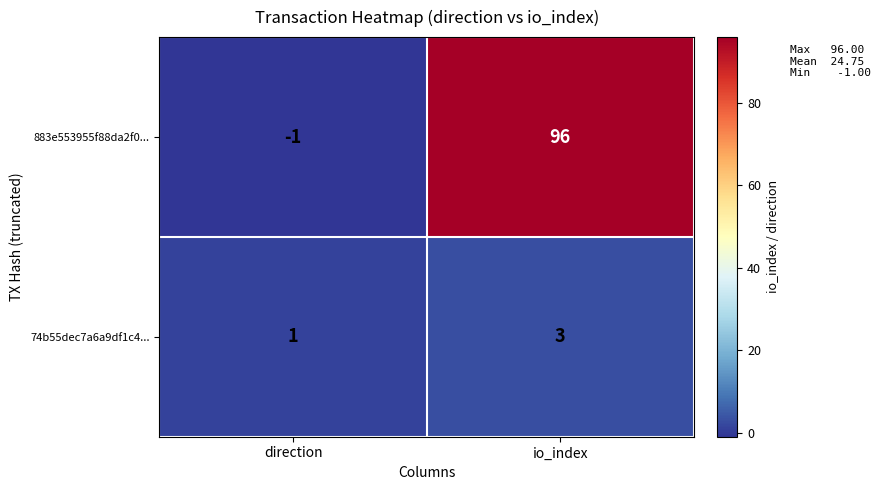

Reading right to left, transcribe all the data shown in this chart.

883e553955f88da2f0...: io_index=96	direction=-1
74b55dec7a6a9df1c4...: io_index=3	direction=1